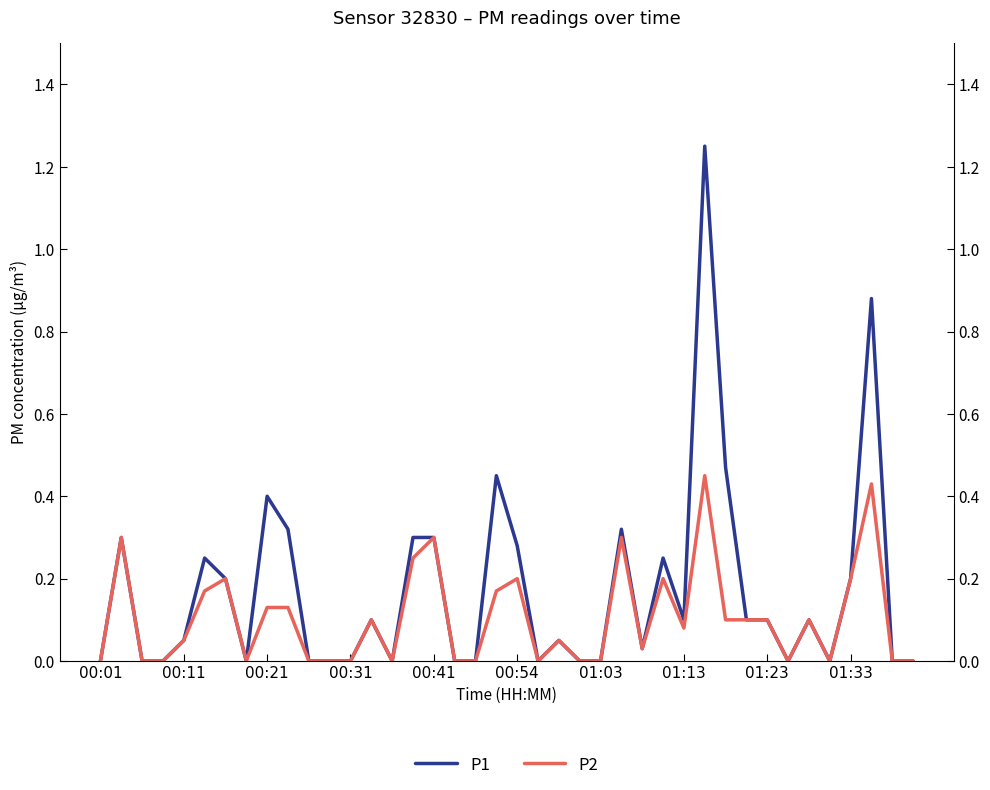

Is it true that P2 equals 0.1 at 13?

False